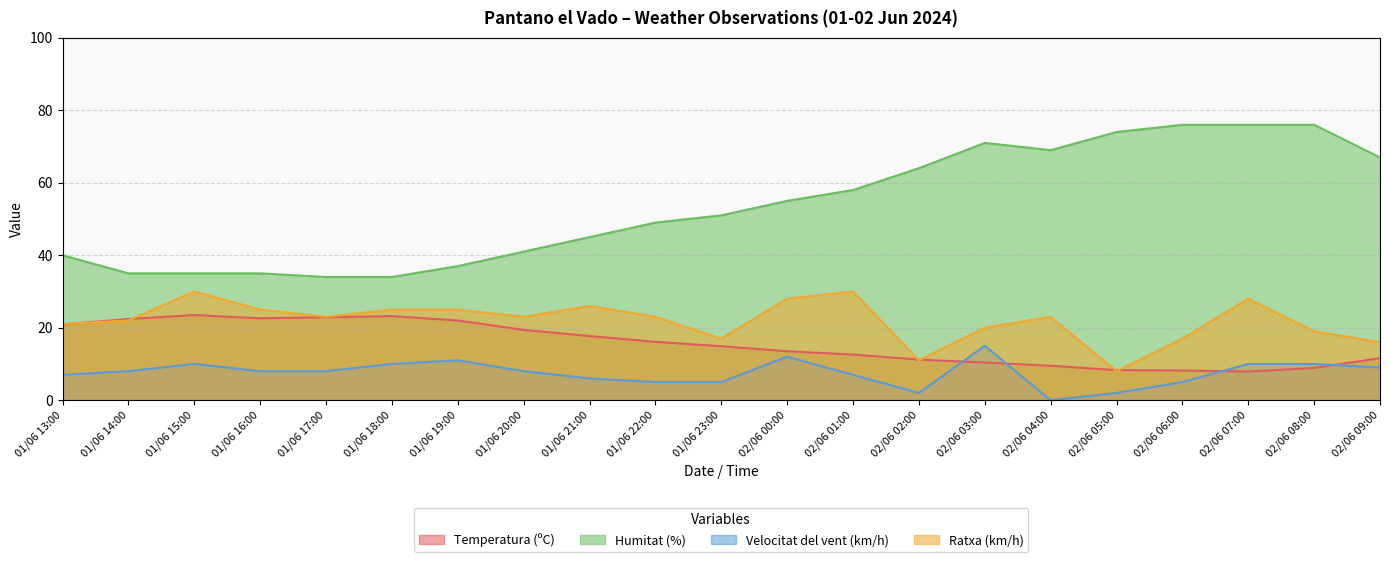

Which series has the widest spread of values?

Humitat (%)